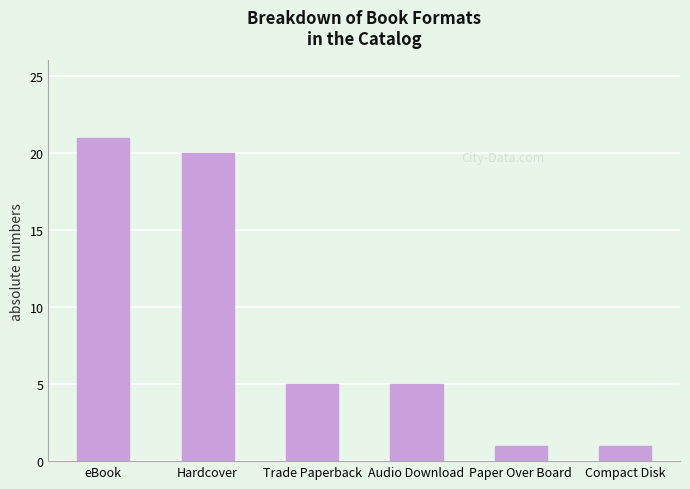

What is the change in value from Audio Download to Paper Over Board?

-4